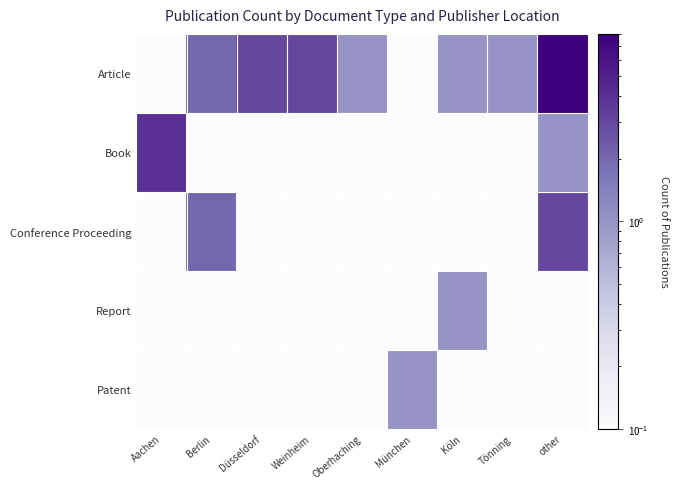

Between Aachen and Berlin, which series saw the biggest shift?

Book